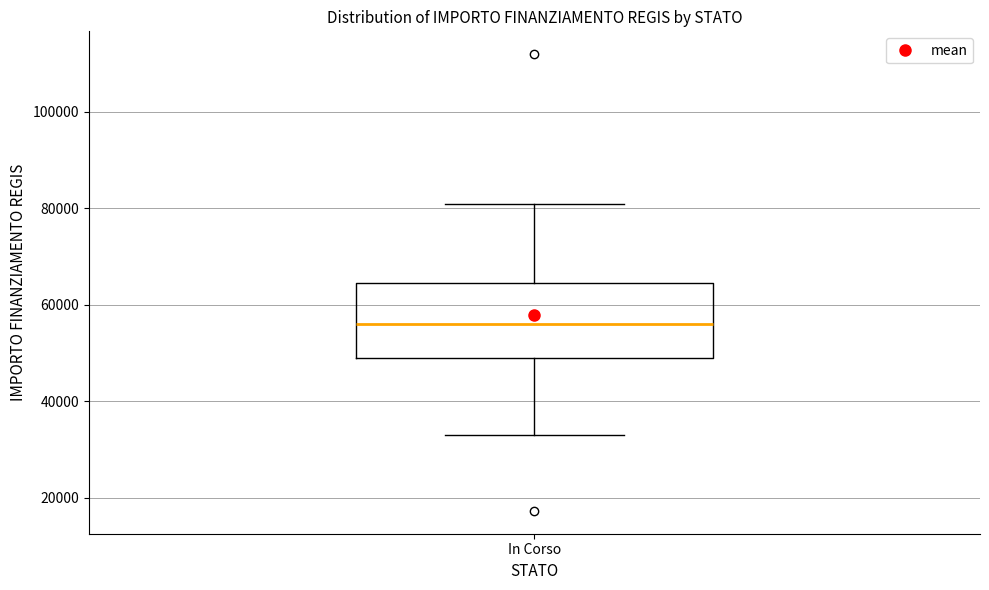

Read this box plot against the y-axis: the position of the median line, the range covered by the box, and the ends of both whiskers. The values are not printed on the chart, so give them approximately, as read against the axis.

median 56000, box 50000 to 64000, whiskers 32000 to 80000